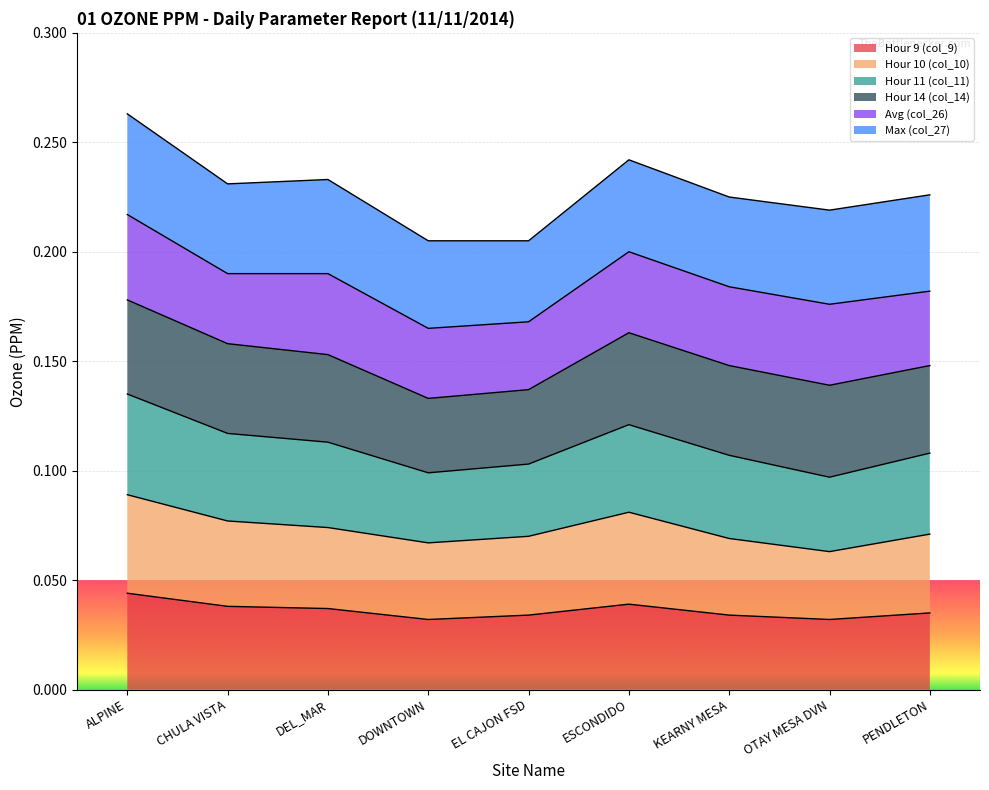

Which has a higher value, KEARNY MESA or OTAY MESA DVN?

KEARNY MESA